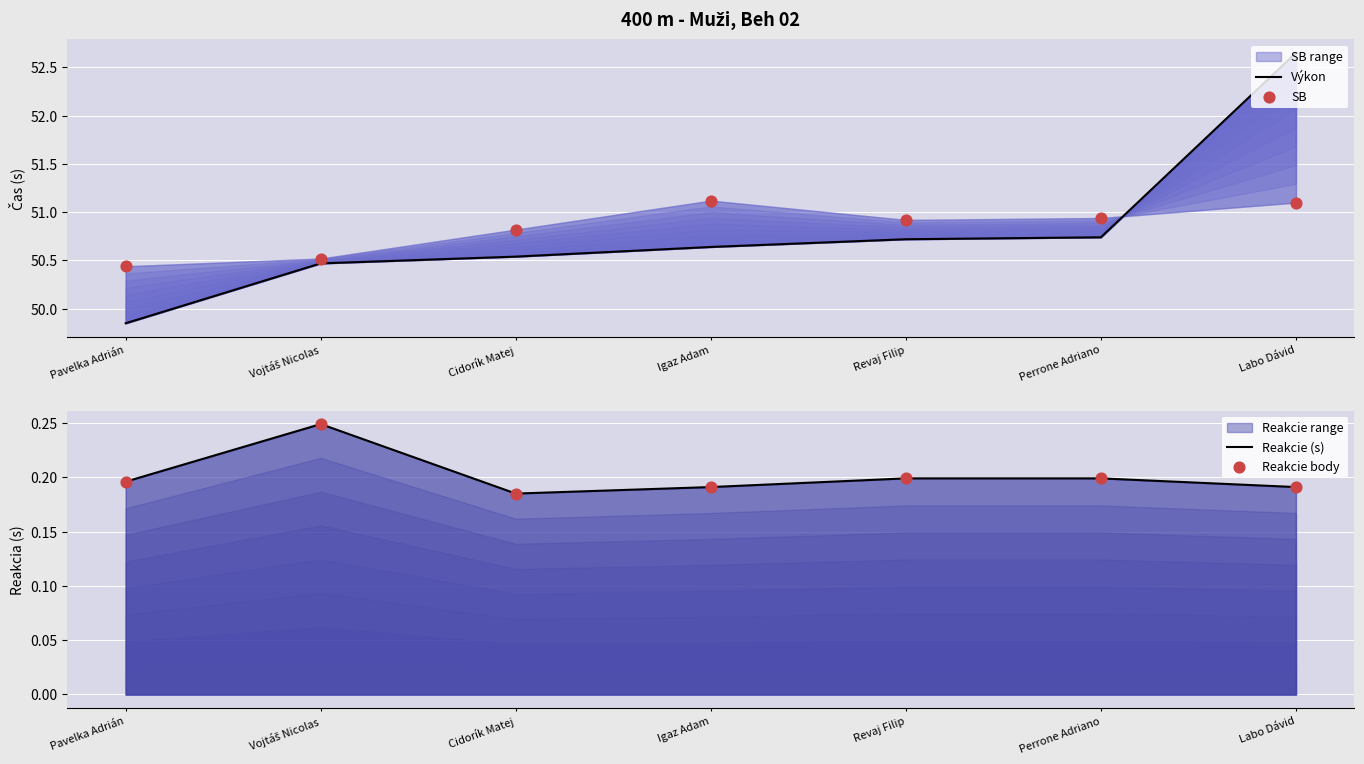

Is the value of Reakcie (s) at Revaj Filip greater than the value of Výkon at Igaz Adam?

No